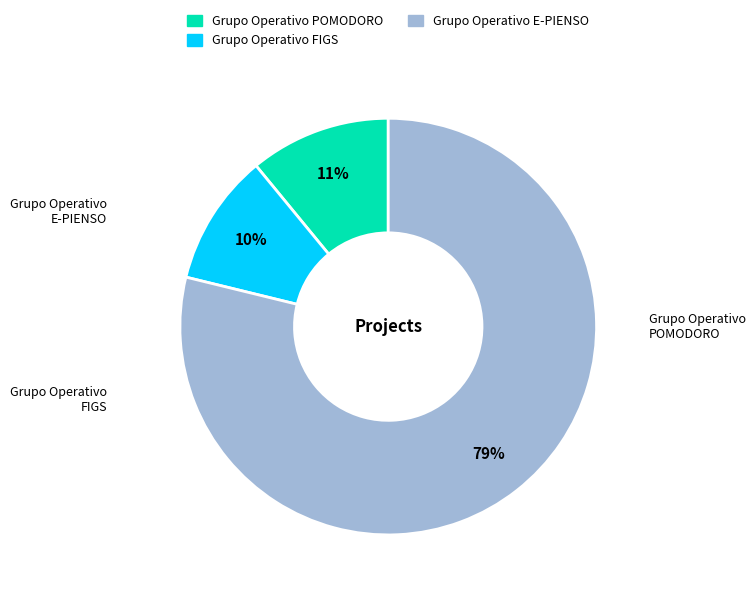

What is the largest slice in the pie chart?

Grupo Operativo E-PIENSO